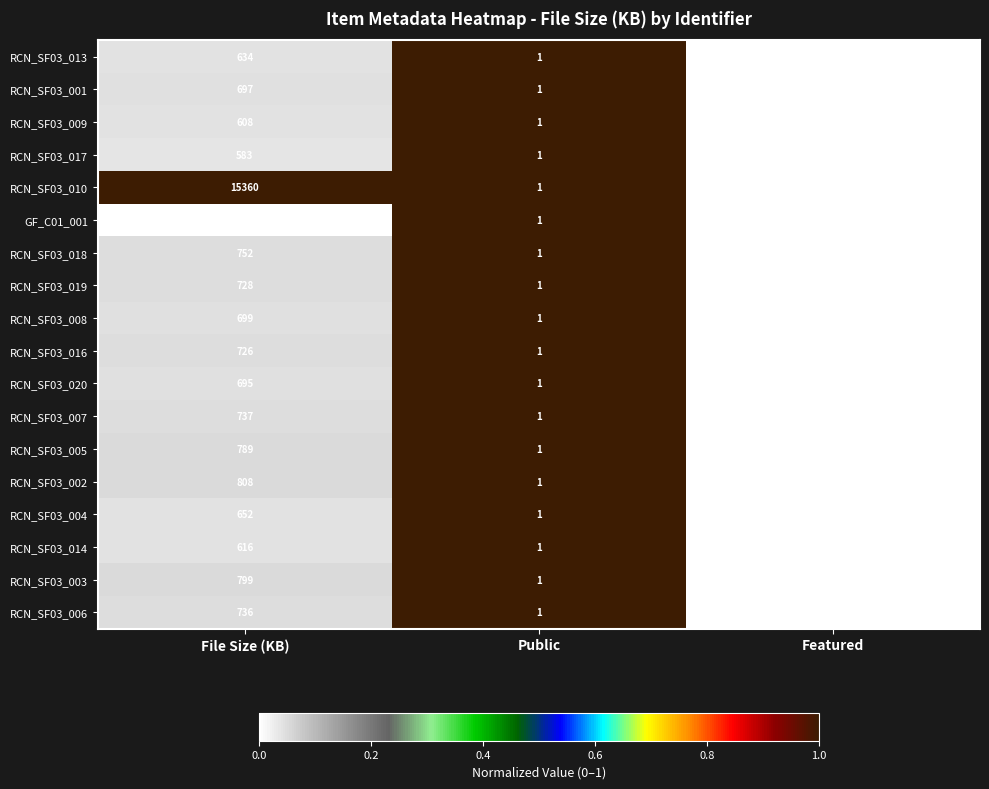

How many categories are shown in the chart?

3